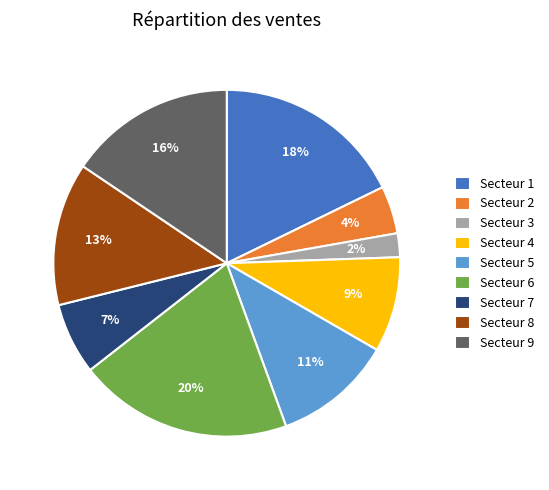

What percentage is the Secteur 8 slice, to the nearest percent?

13%